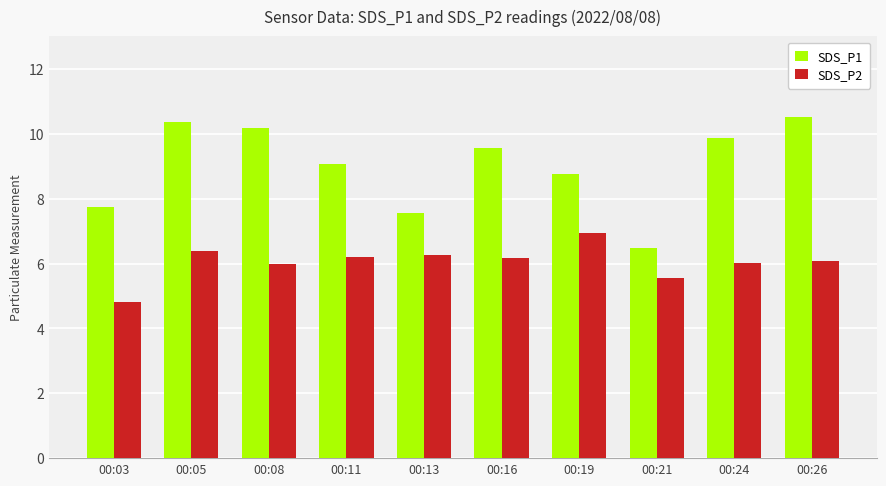

What is the sum of all SDS_P1 values?

90.1